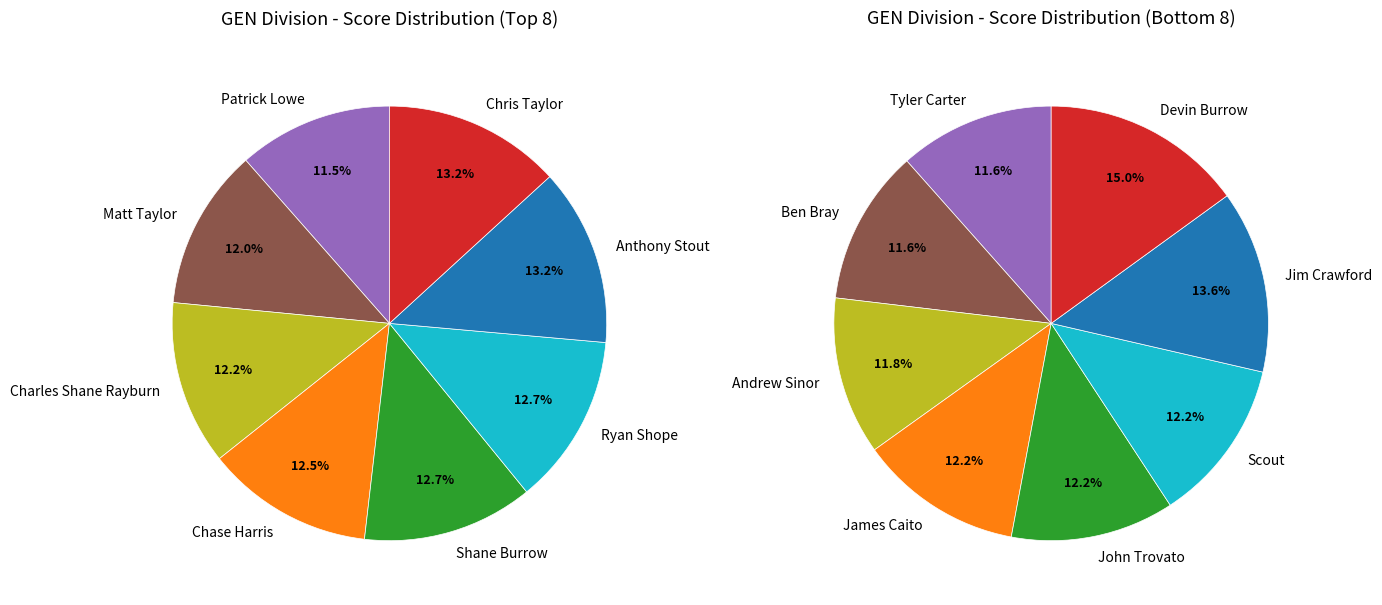

Rank the categories by value from highest to lowest.

Devin Burrow, Jim Crawford, James Caito, John Trovato, Scout, Andrew Sinor, Tyler Carter, Ben Bray, Anthony Stout, Chris Taylor, Shane Burrow, Ryan Shope, Chase Harris, Charles Shane Rayburn, Matt Taylor, Patrick Lowe